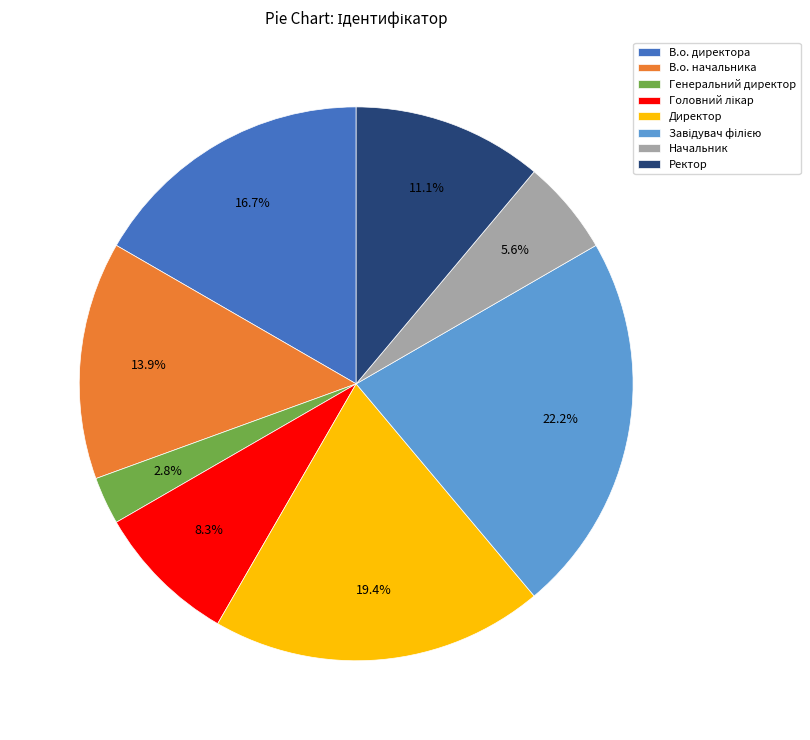

Approximately how many times larger is the value at В.о. директора compared to Директор?

0.9